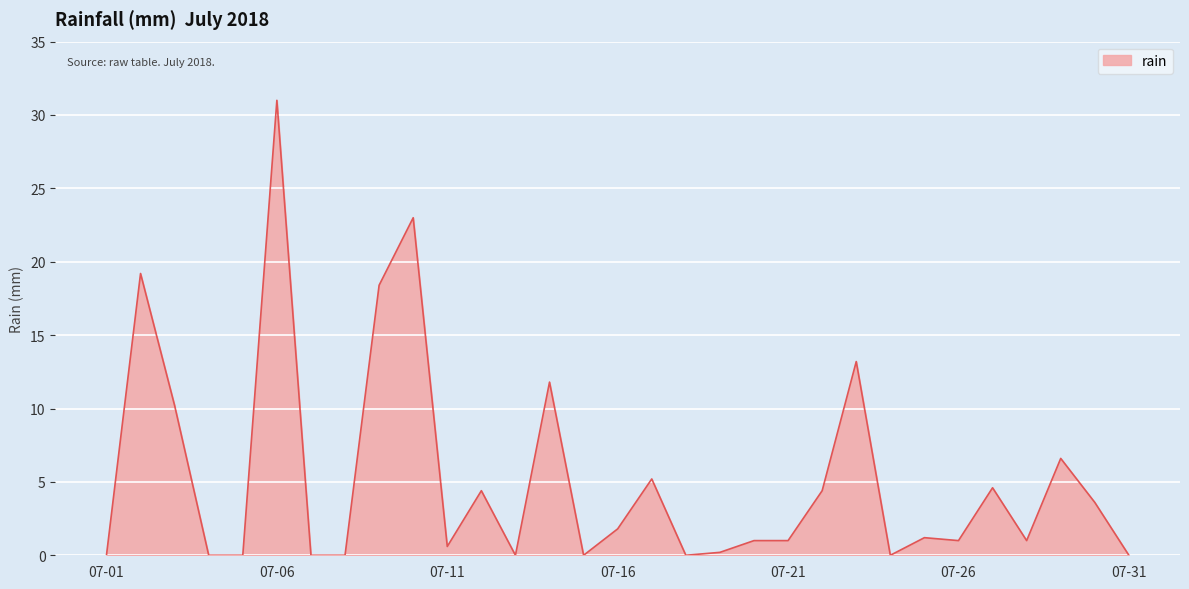

What is the maximum value shown in the chart?

31.0